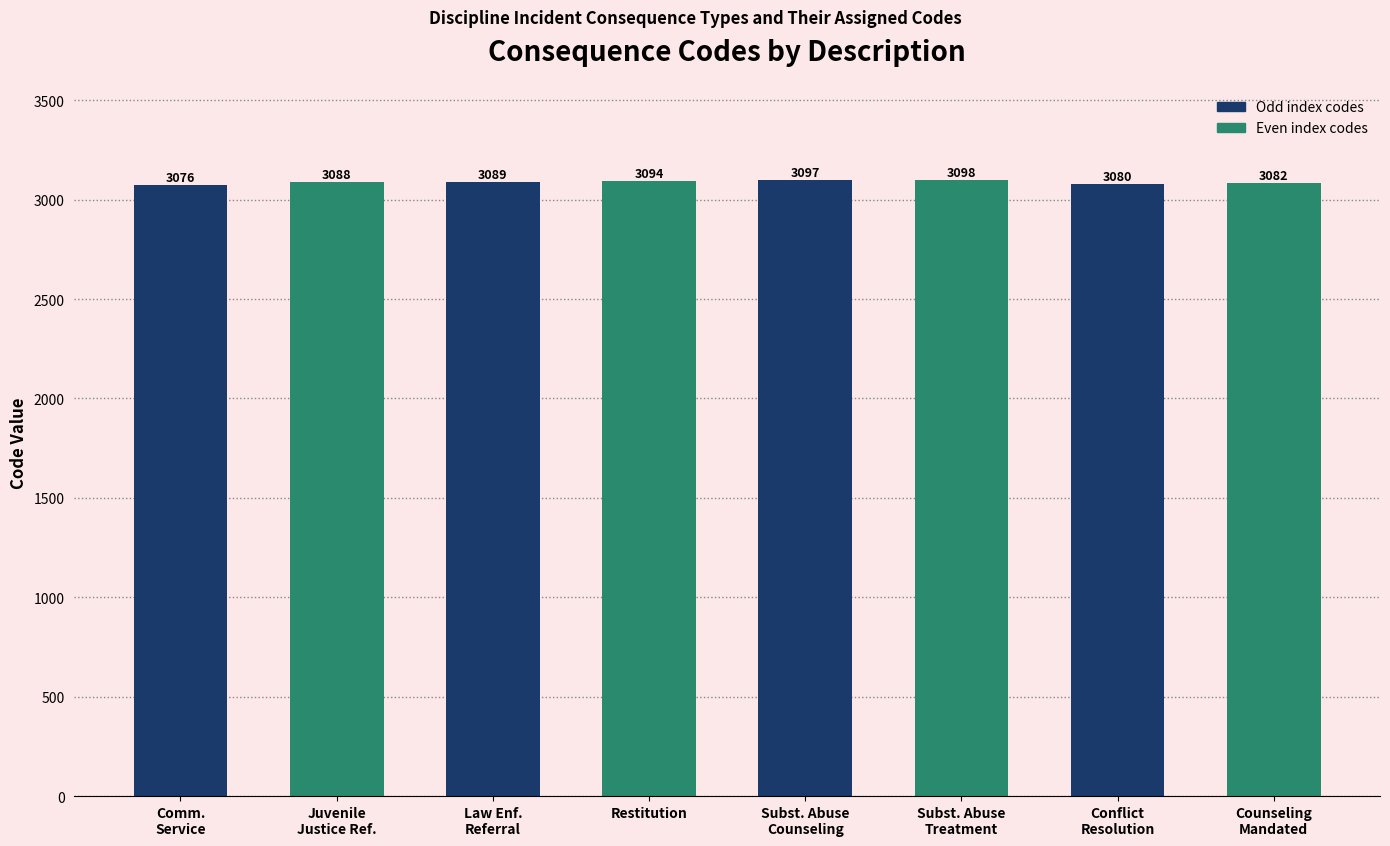

What is the sum of the values at Conflict resolution or anger management and Law enforcement referral?

6169